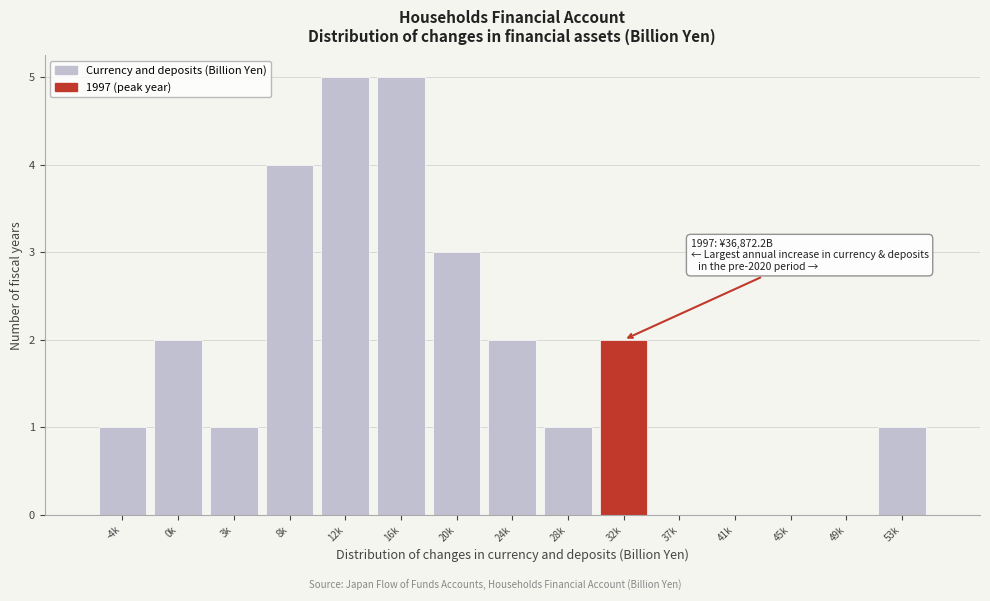

Reading left to right, extract all data points from this chart.

-4k=1	0k=2	3k=1	8k=4	12k=5	16k=5	20k=3	24k=2	28k=1	32k=2	37k=0	41k=0	45k=0	49k=0	53k=1